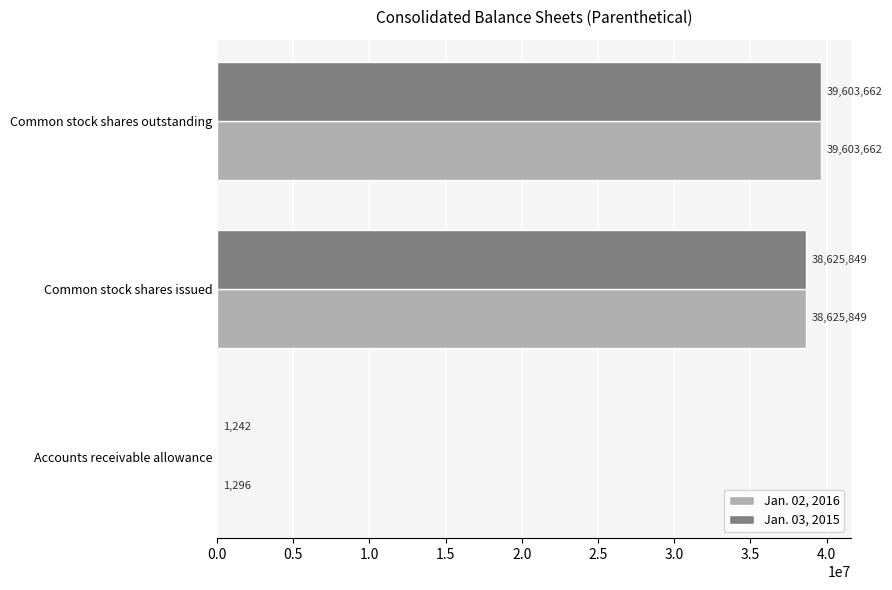

What value does the Jan. 02, 2016 series have at Common stock shares outstanding, to the nearest 50?

39603650